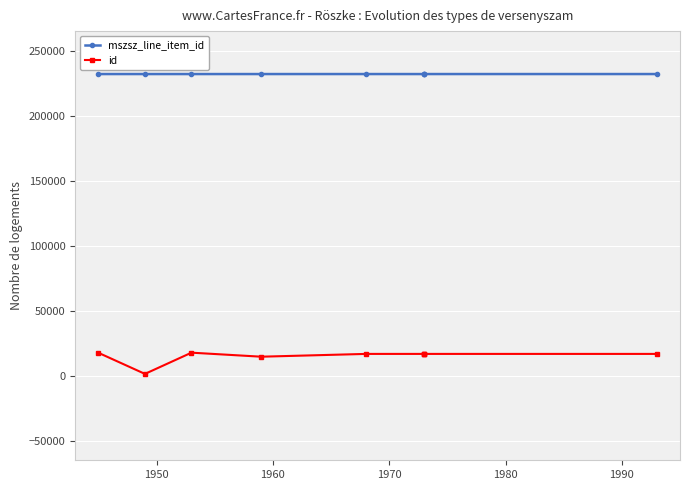

True or false: id and mszsz_line_item_id intersect in this chart.

False